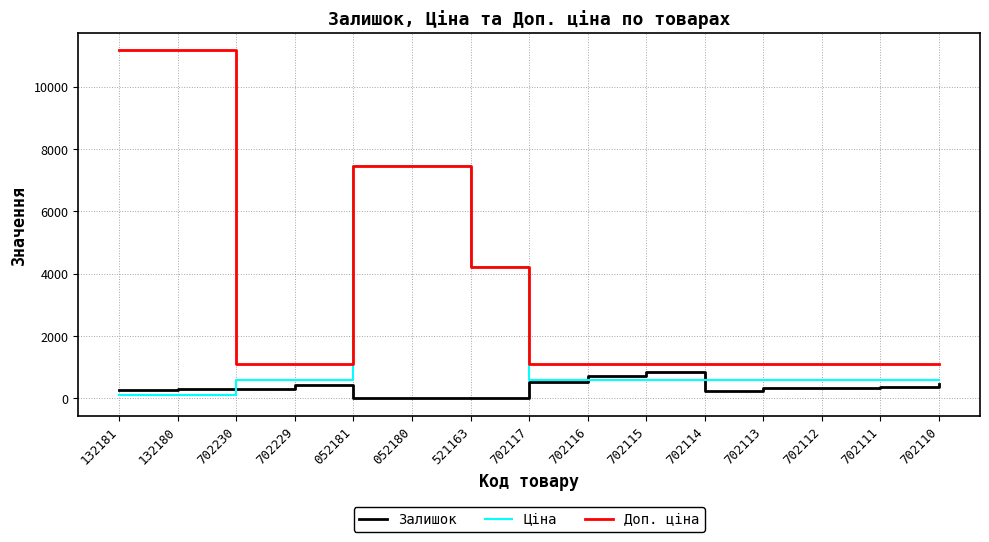

Which series has the largest total across all categories?

Доп. ціна